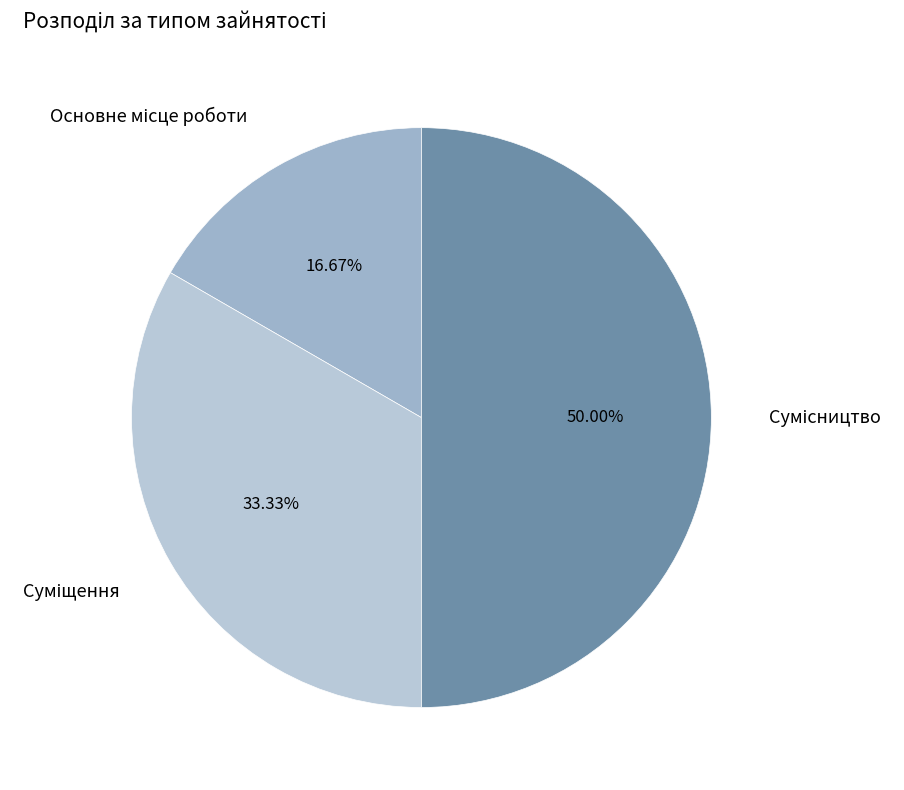

How many slices are in this pie chart?

3